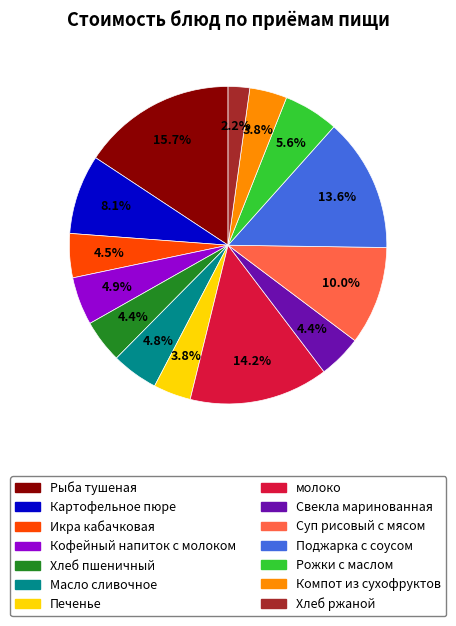

Does Печенье account for over 50% of the chart?

No